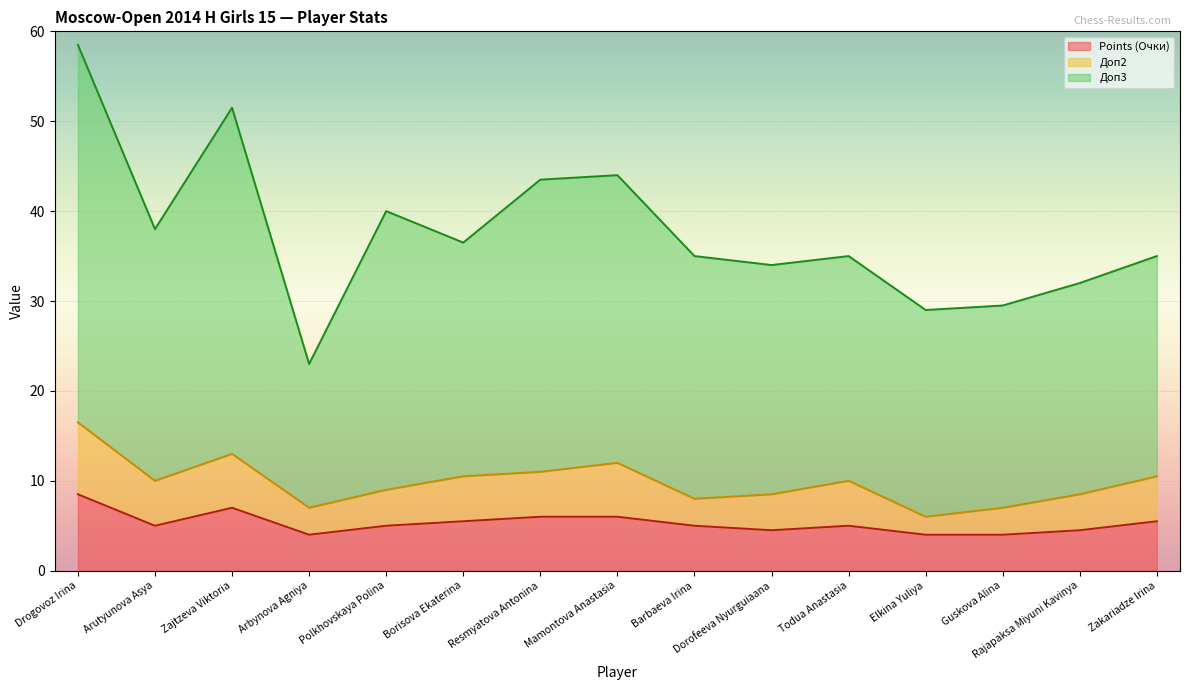

Between Barbaeva Irina and Elkina Yuliya, which series saw the biggest shift?

Доп3